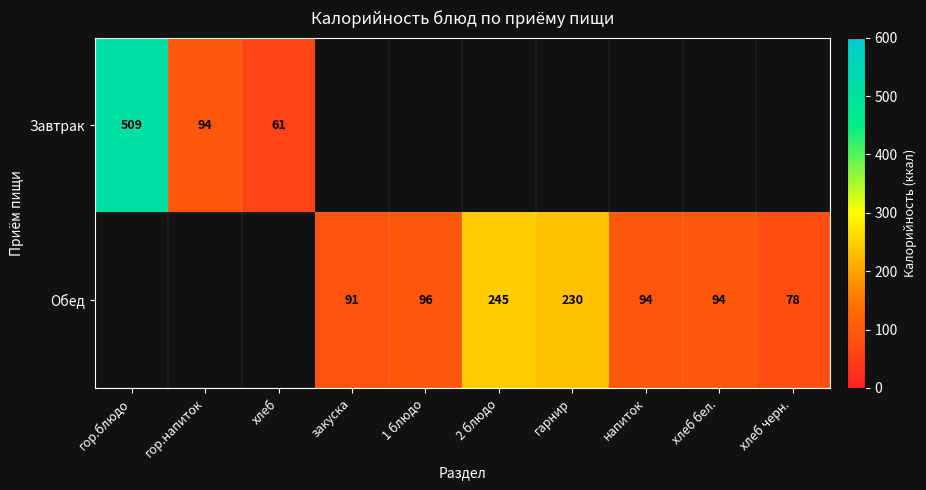

The Обед series shows 230 at гарнир. True or false?

True